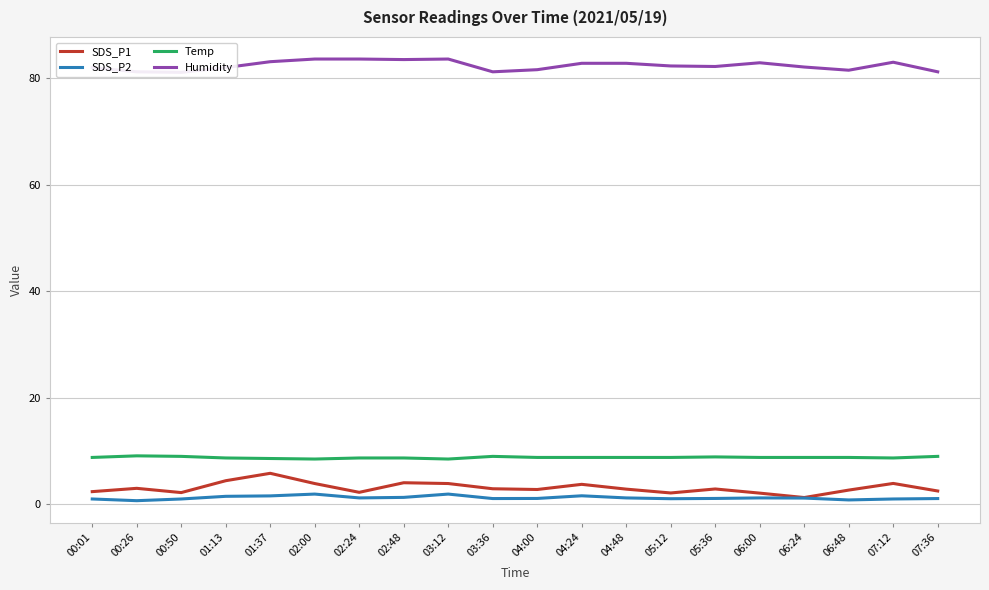

The Humidity series shows 83.5 at 02:48. True or false?

True